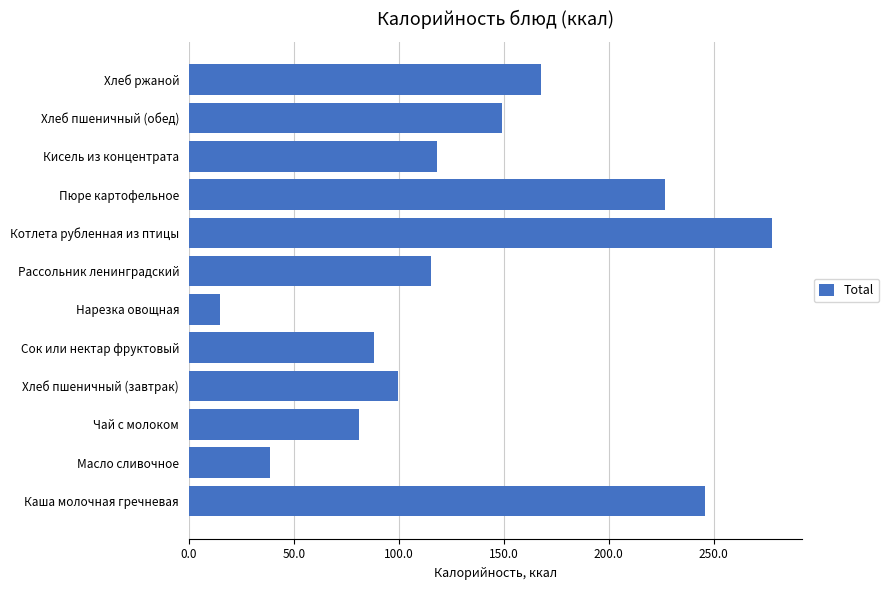

Does the chart contain stacked bars?

No